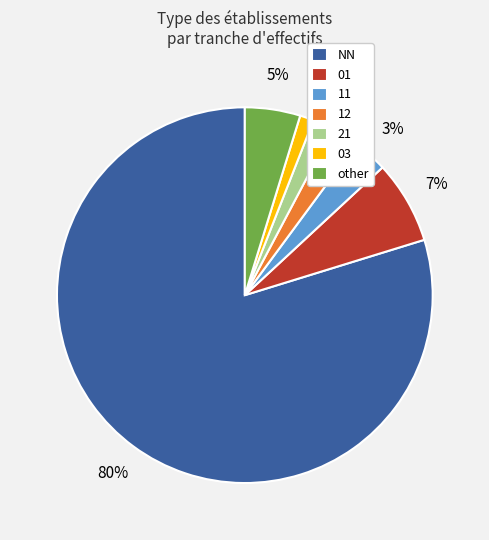

To the nearest percent, what portion does 03 represent?

1%